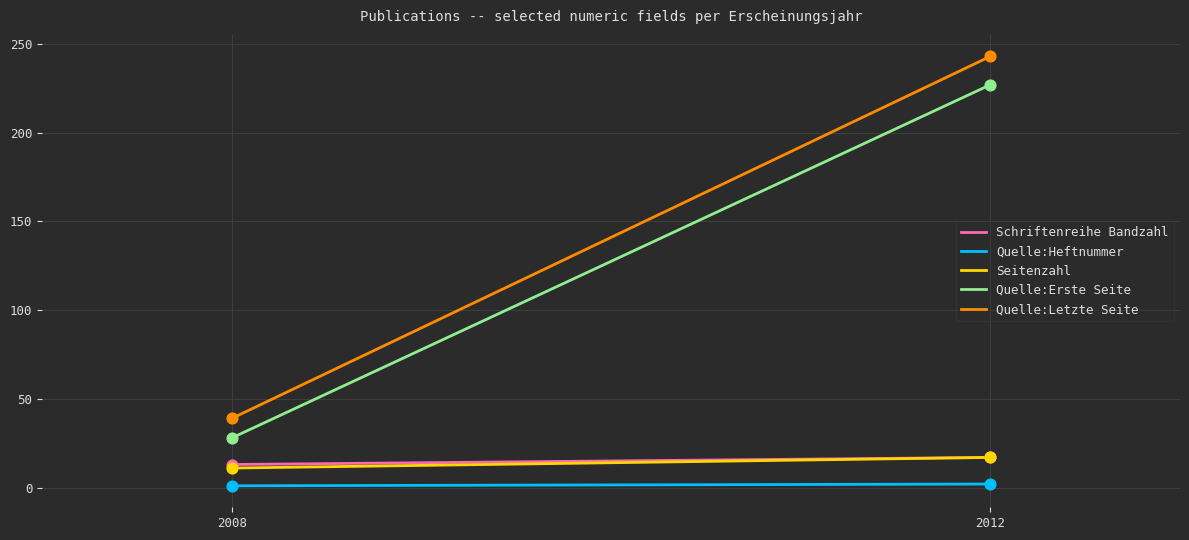

Is the value of Quelle:Erste Seite at 2008 greater than the value of Quelle:Letzte Seite at 2008?

No